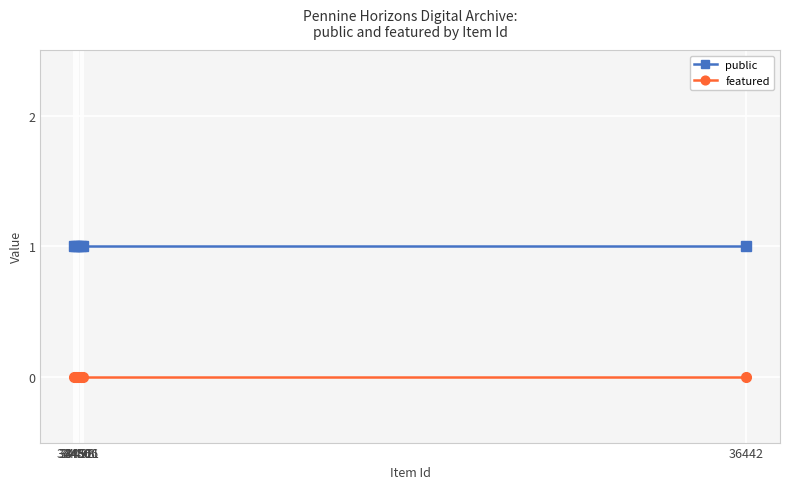

How many lines are shown in the chart?

2